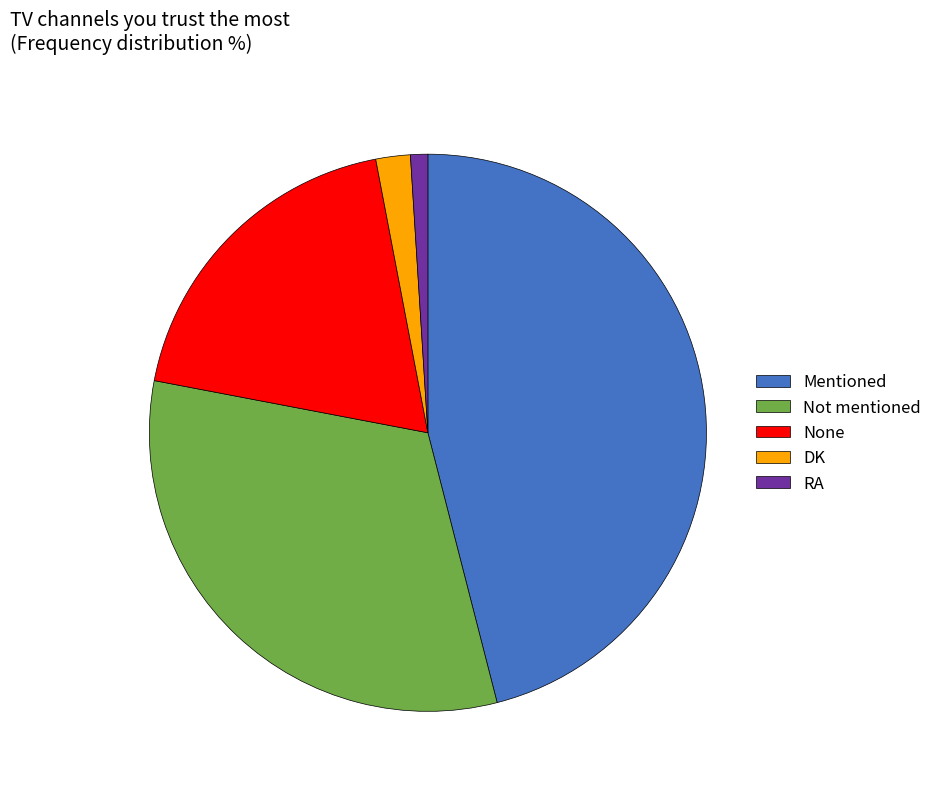

How many slices are in this pie chart?

5